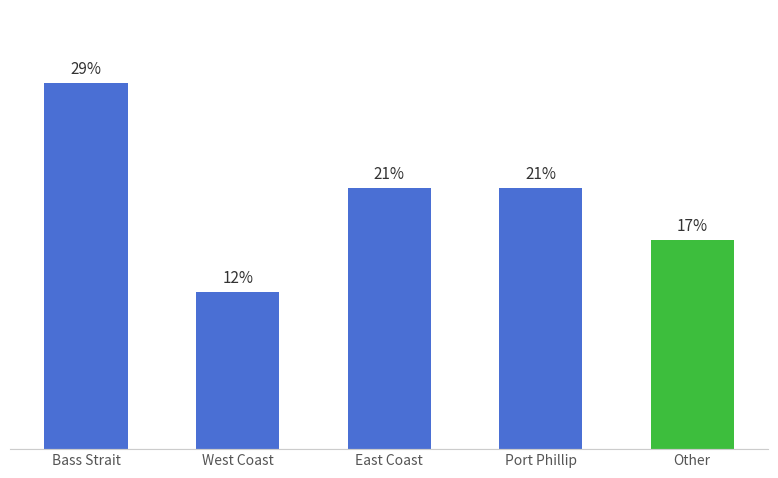

What is the label of the 1st bar from the right?

Other